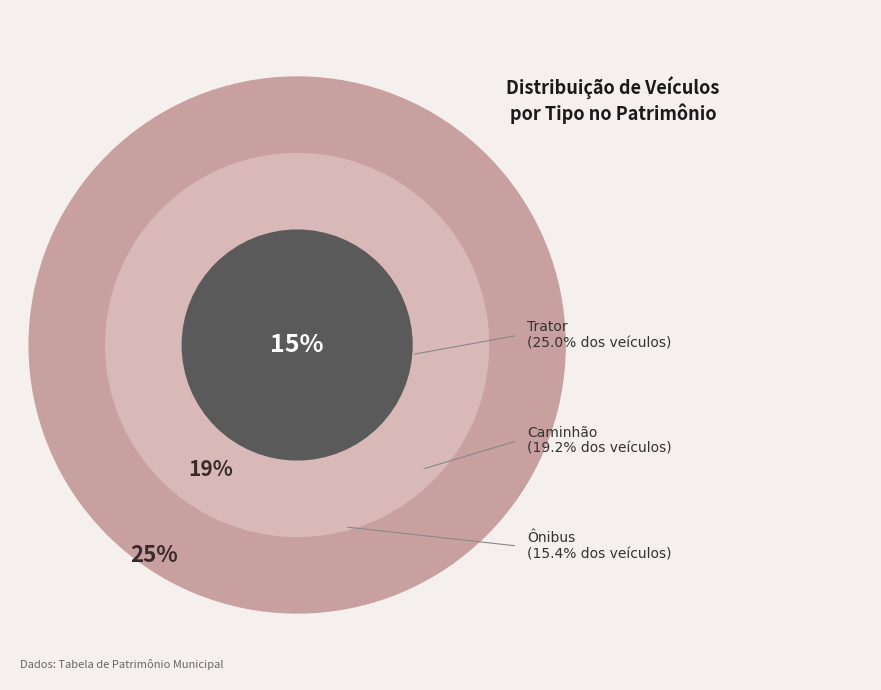

Approximately how many times larger is the value at Ônibus compared to Trator?

0.6